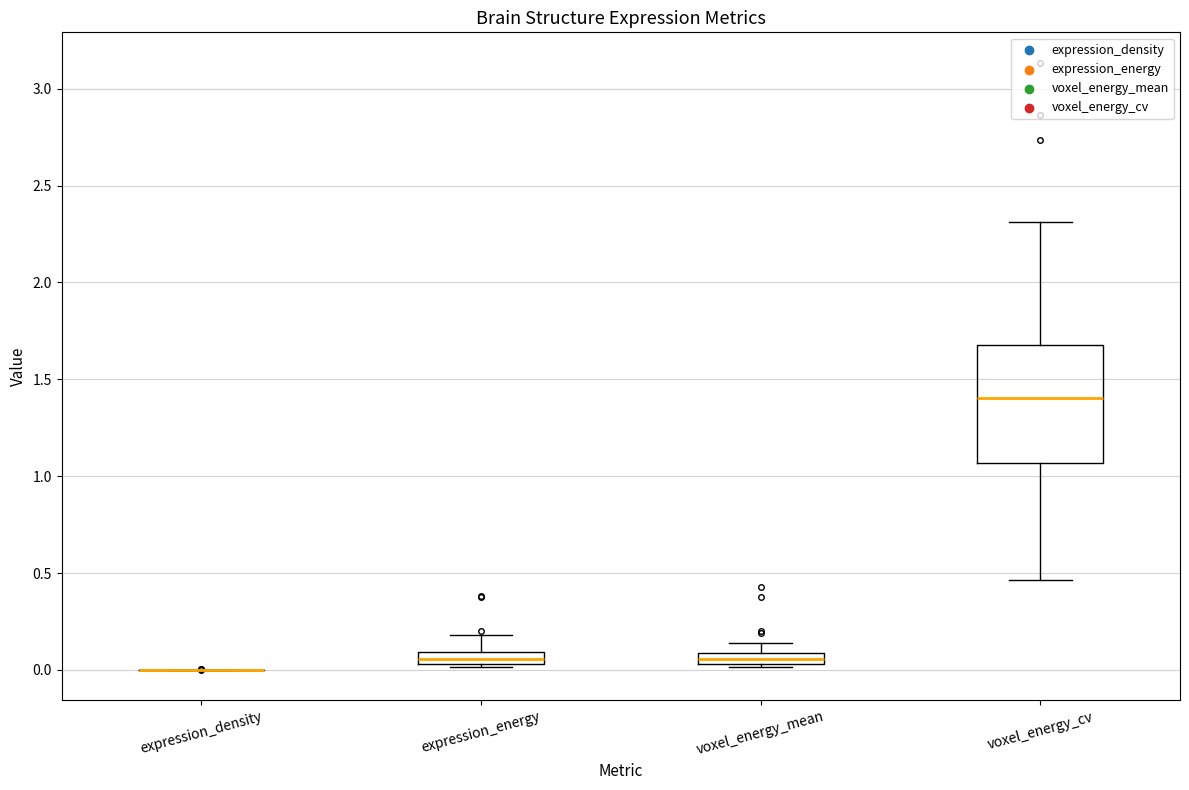

Where is the lower edge of the box for expression_energy on the y-axis? The values are not printed on the chart, so give them approximately, as read against the axis.

0.05